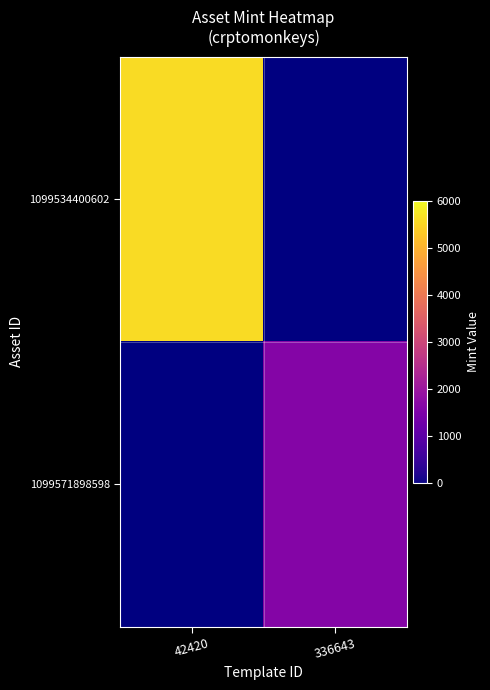

Count the number of categories in the chart.

2